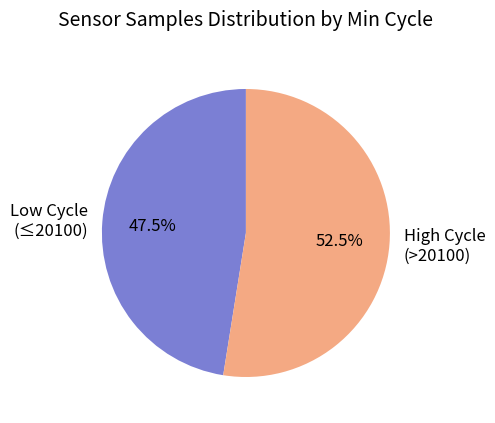

Does High Cycle (>20100) account for over 50% of the chart?

Yes